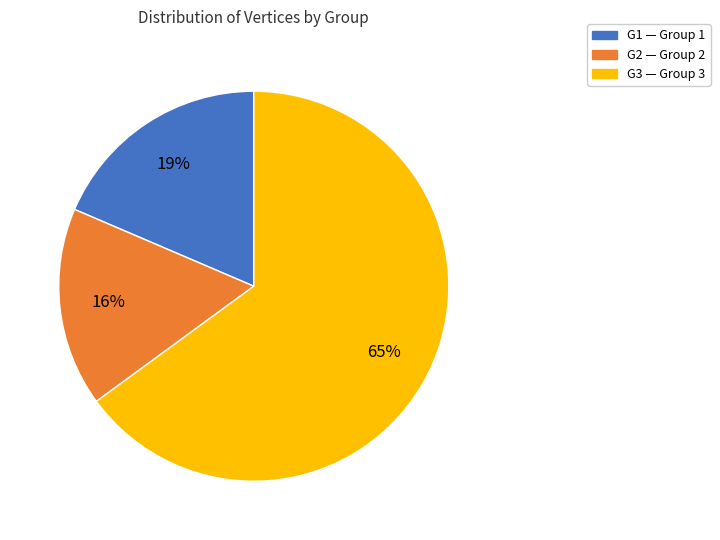

Does G2 account for over 50% of the chart?

No